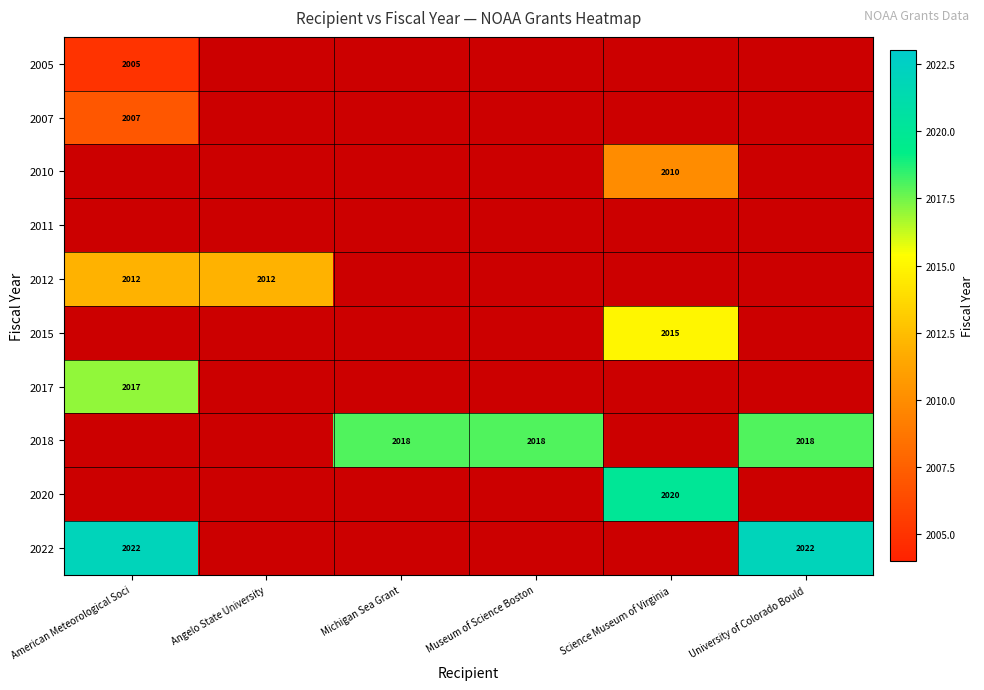

What is the greatest value displayed?

2022.0